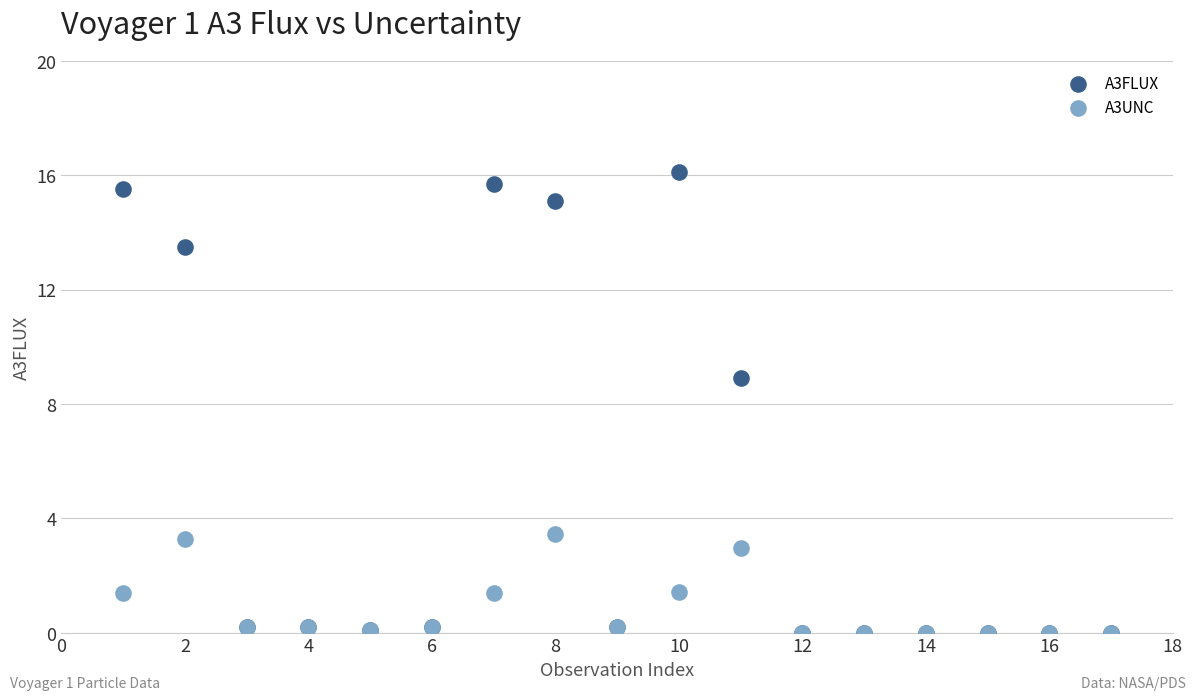

Across all series, what Y value is closest to 8?

8.9